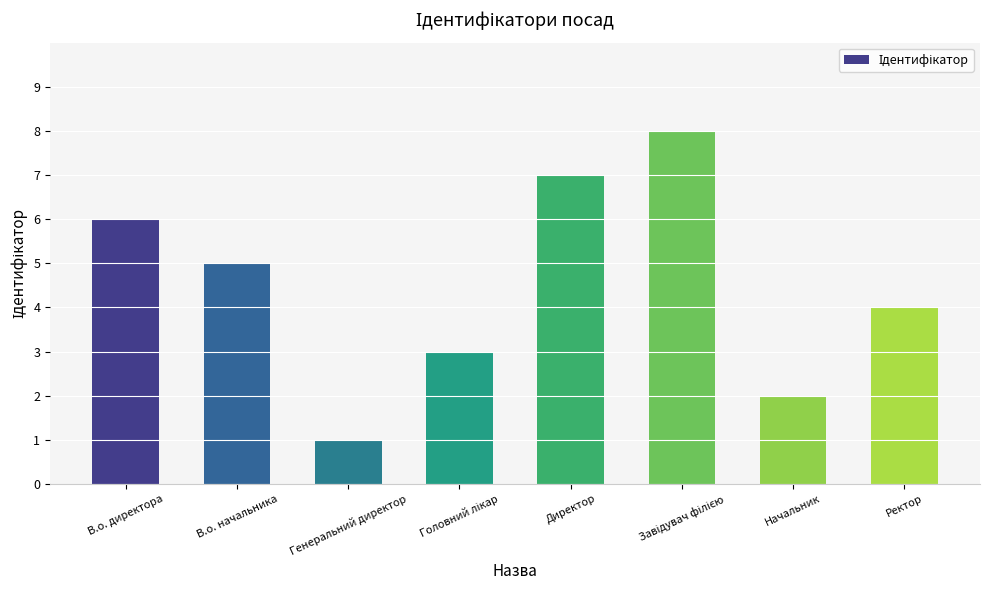

Does the chart contain any negative values?

No